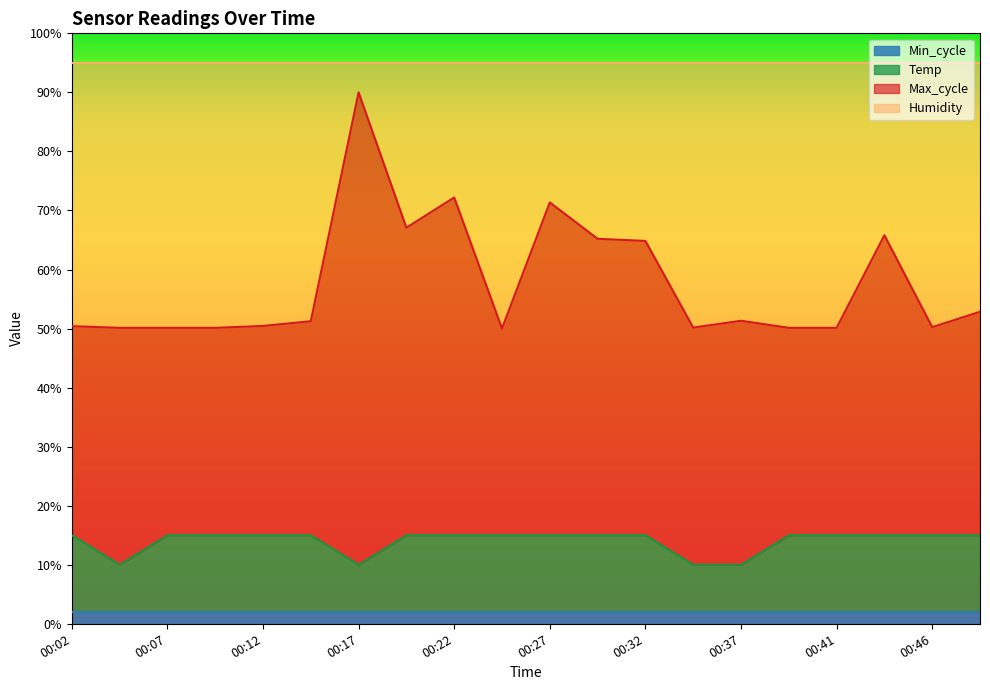

True or false: Min_cycle has a value of 2.0 at 00:46.

True